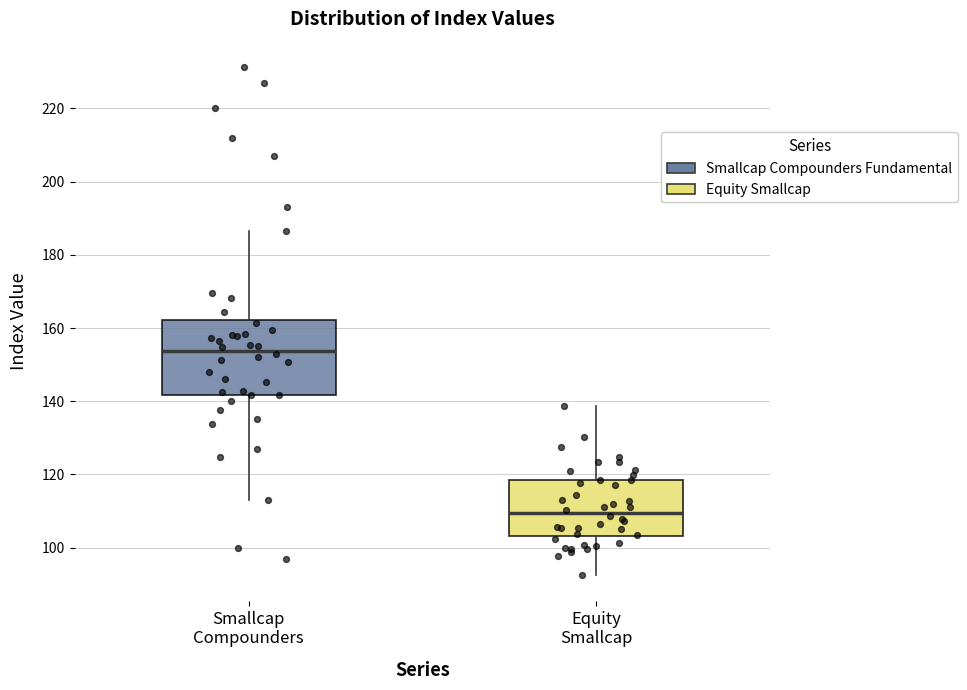

Which box's median line is the highest?

Smallcap Compounders